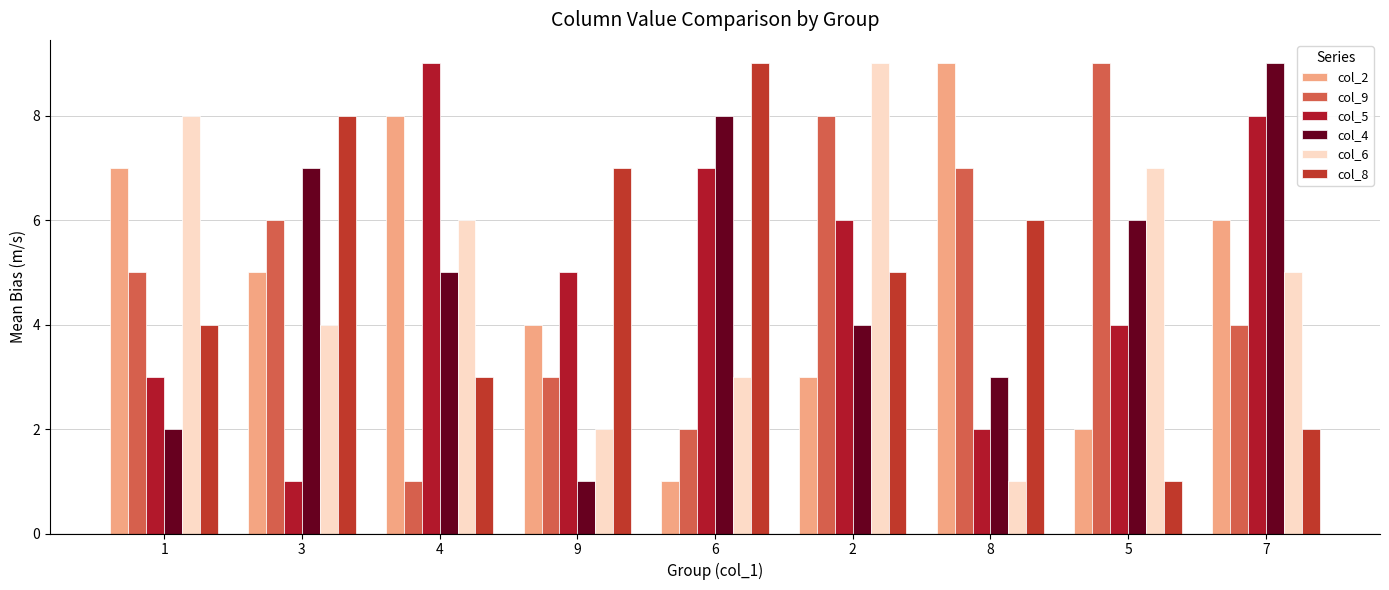

Which category has the lowest value in the col_2 series?

6